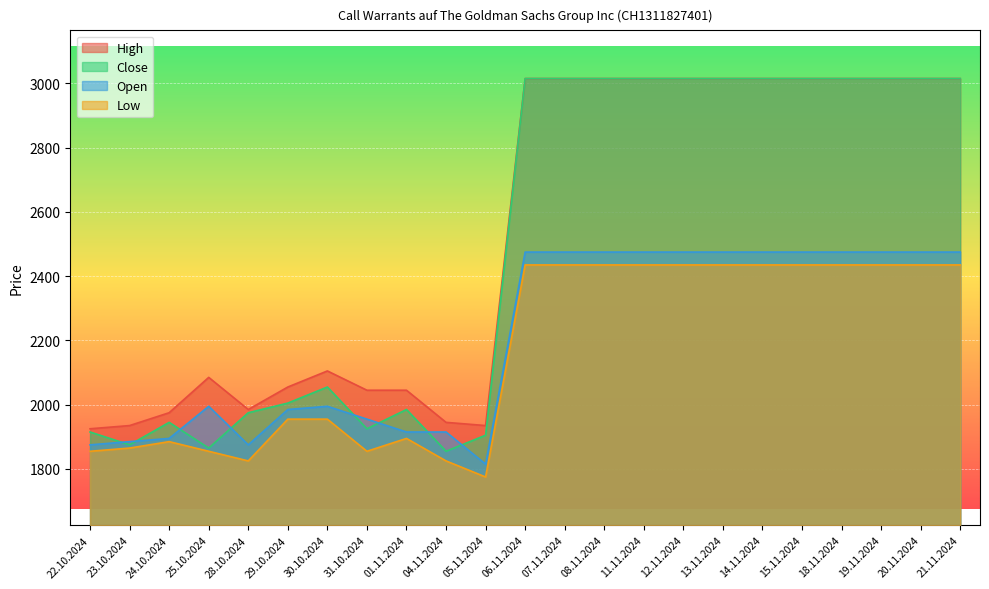

How many lines are shown in the chart?

4